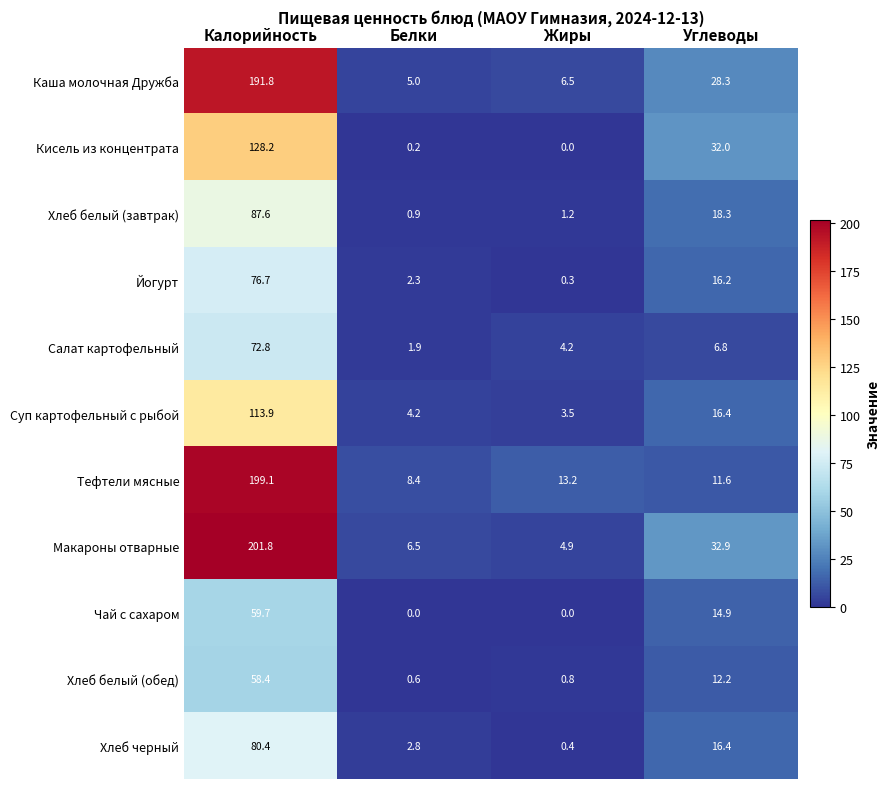

What is the sum of all Йогурт values?

95.5